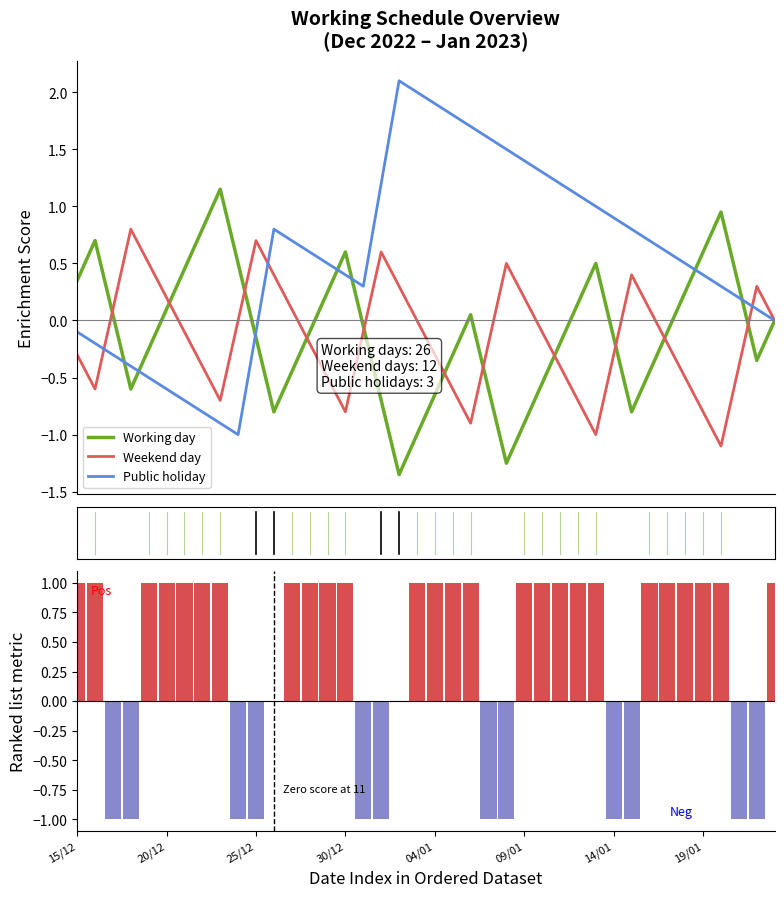

How many data points does each series have?

40